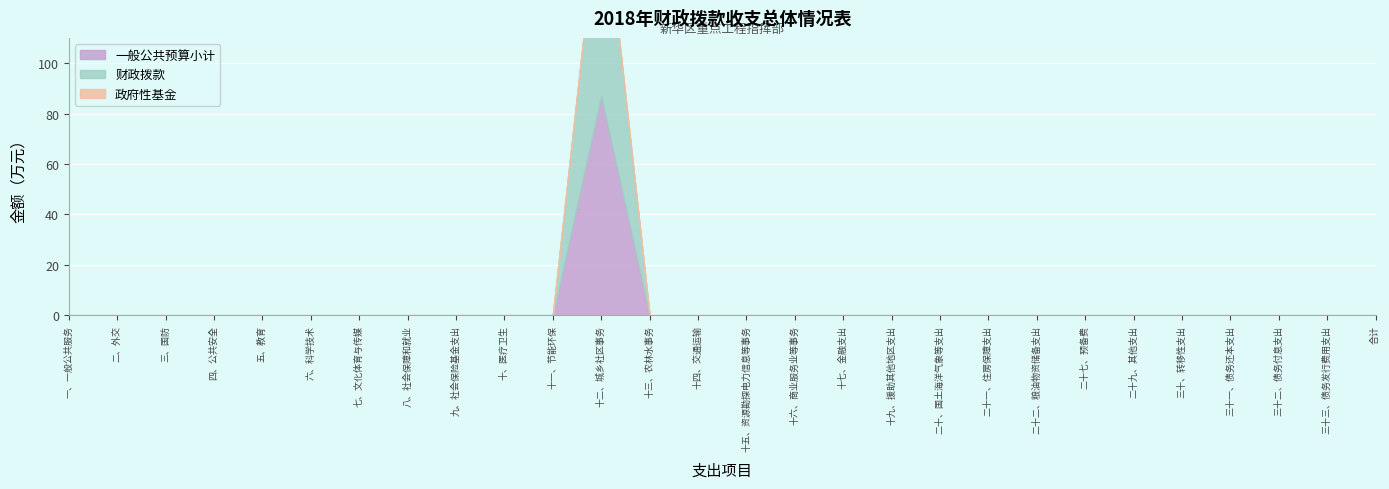

What is the greatest value displayed?

87